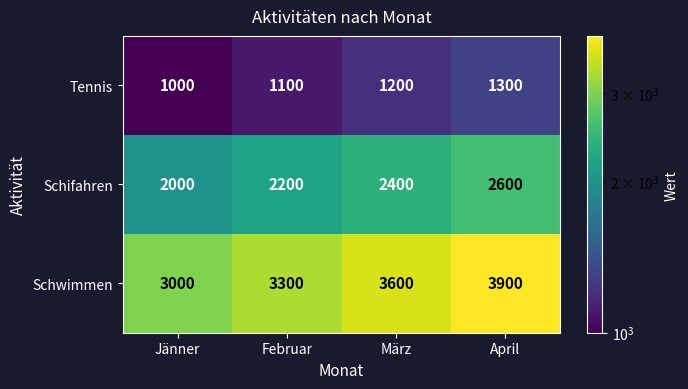

Between Februar and April, which series saw the biggest shift?

Schwimmen